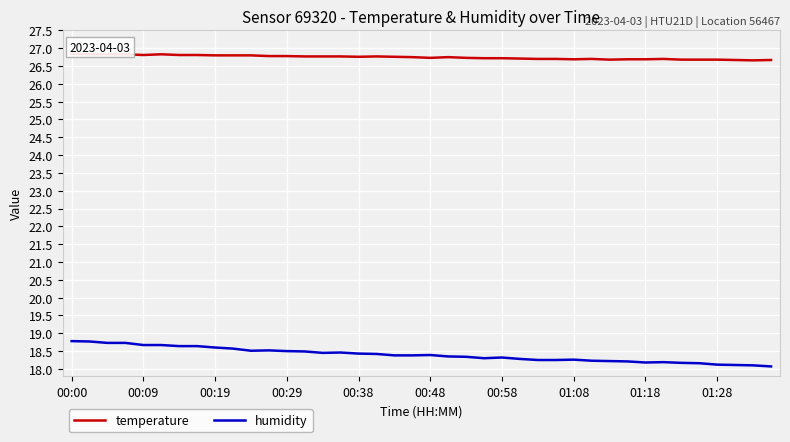

Which series has the largest range (max minus min)?

humidity